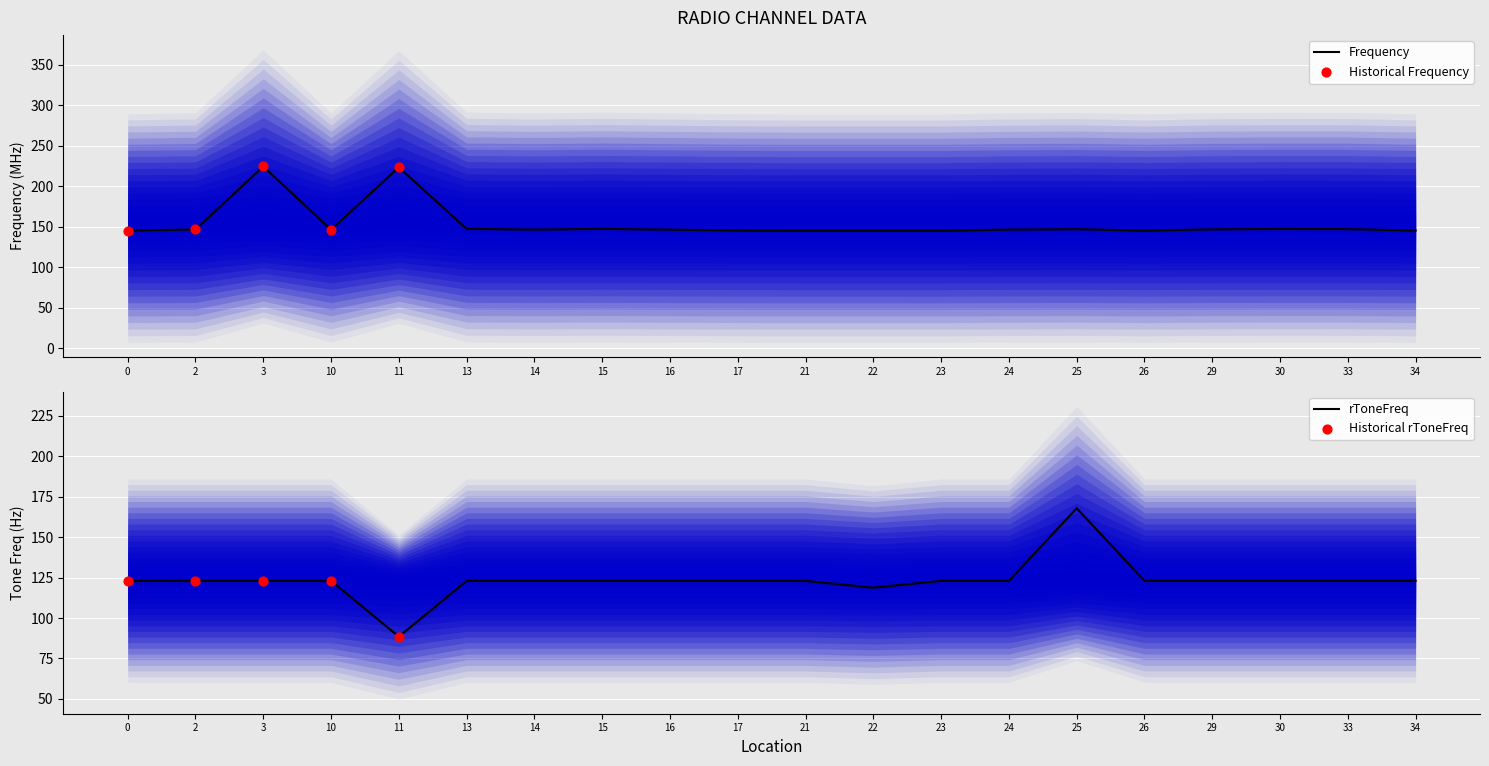

Which series has the largest total across all categories?

Frequency